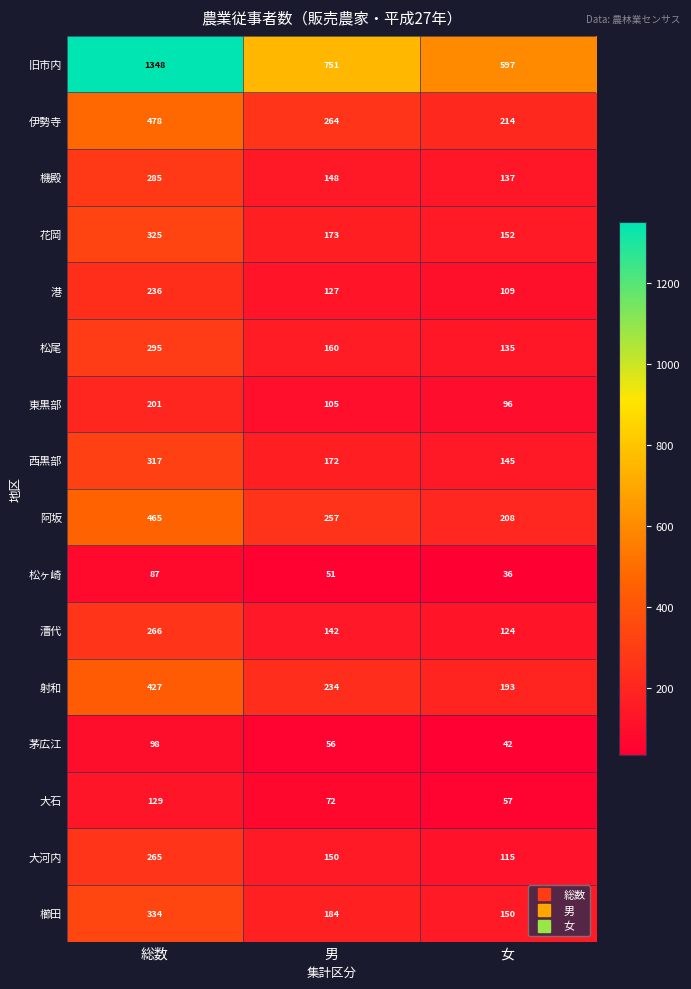

At which category does the chart reach its peak across all series?

総数